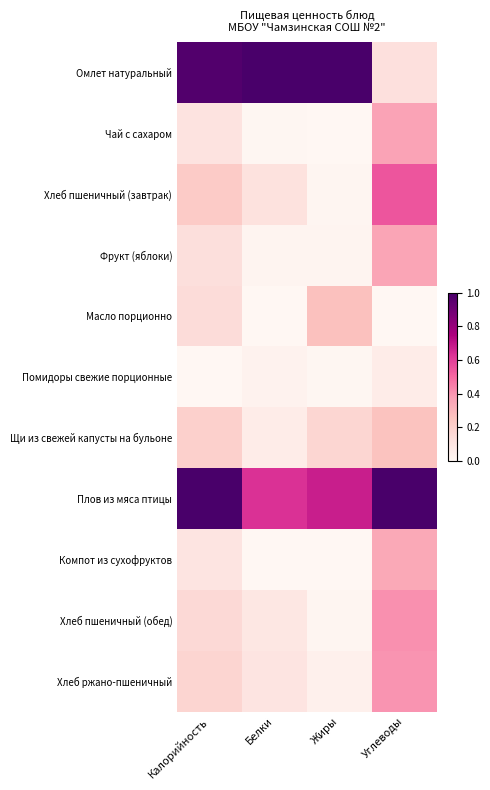

What is the spread (max minus min) of values at Калорийность?

1.0